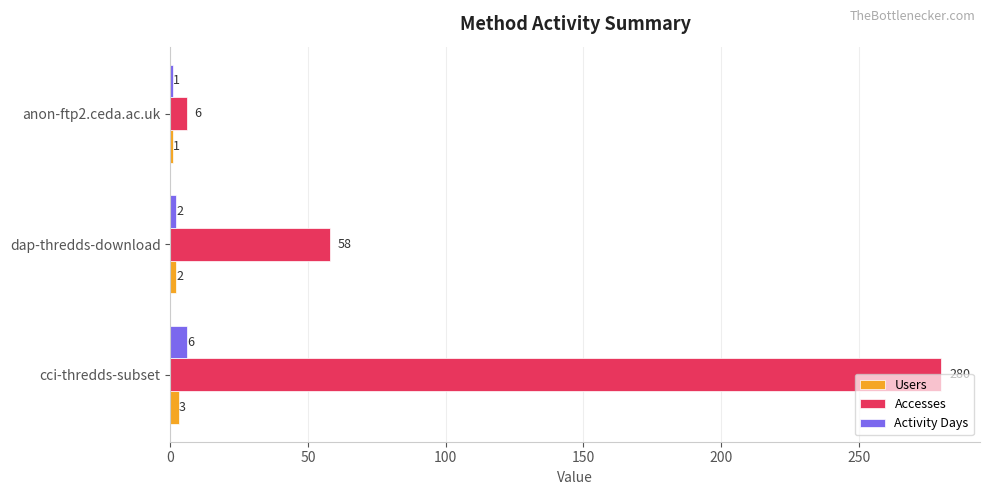

At which label does Activity Days reach its minimum?

anon-ftp2.ceda.ac.uk